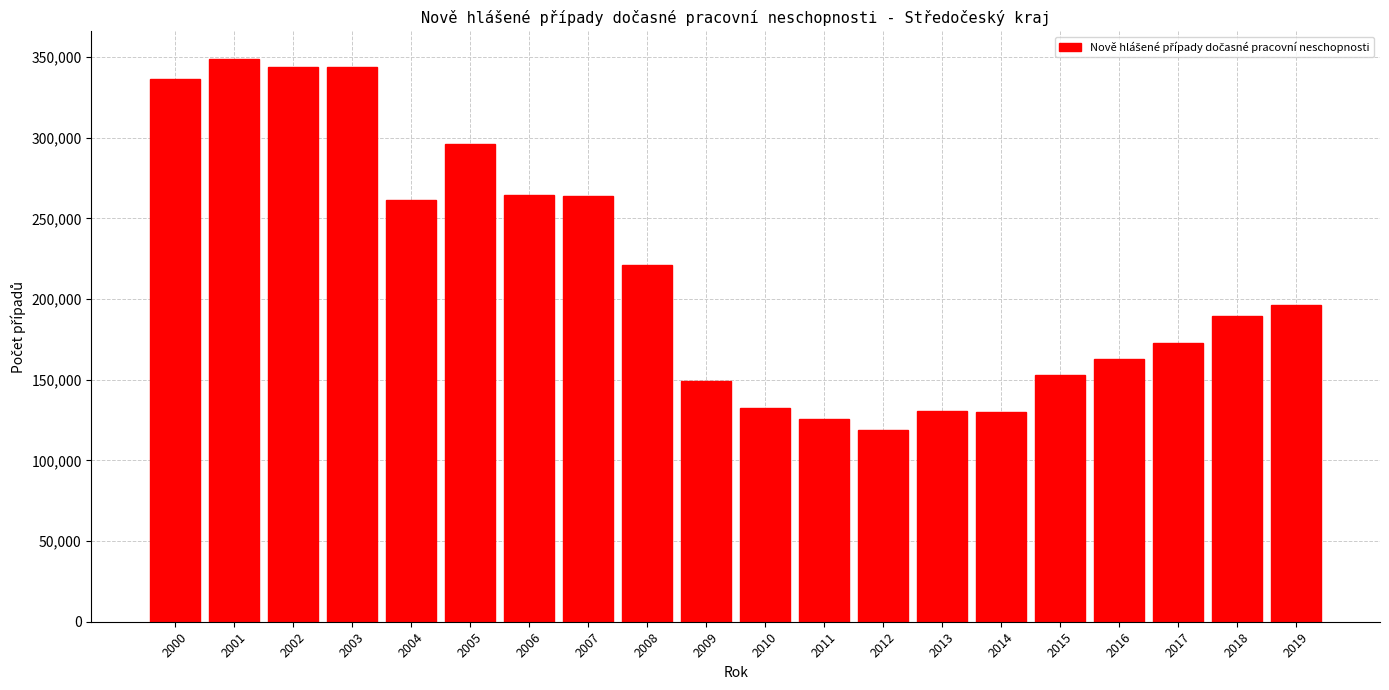

What is the approximate value at 2009?

148970